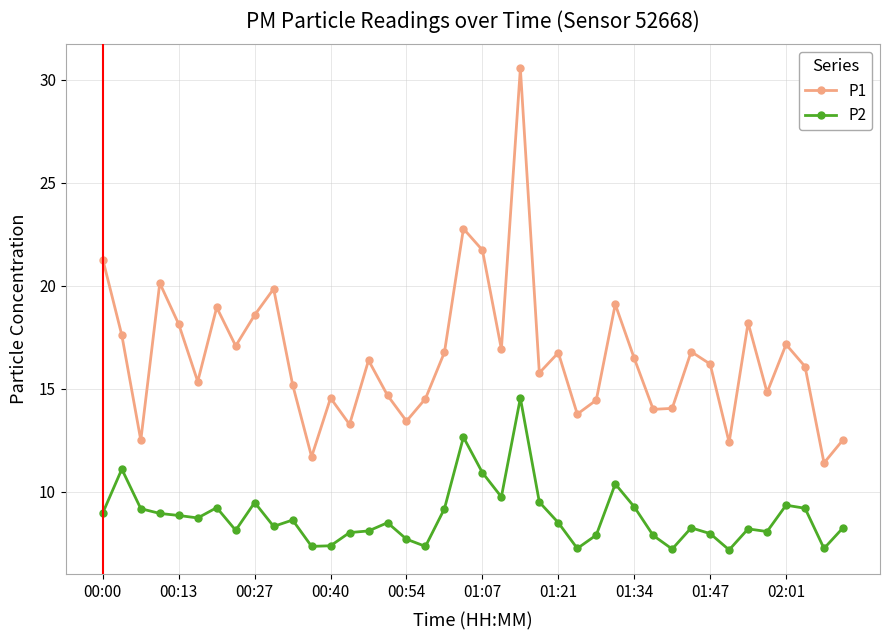

True or false: P1 and P2 cross at least once.

False